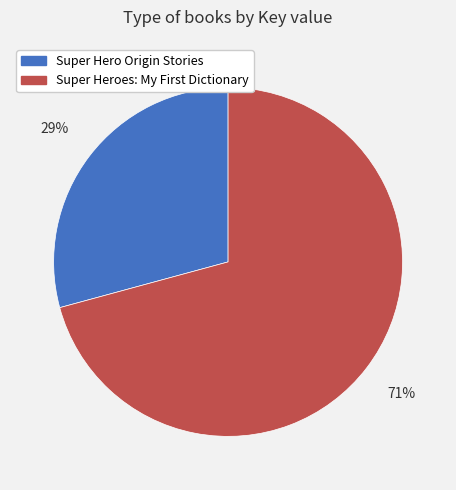

To the nearest percent, what is the difference between the largest and smallest slice percentages?

42%